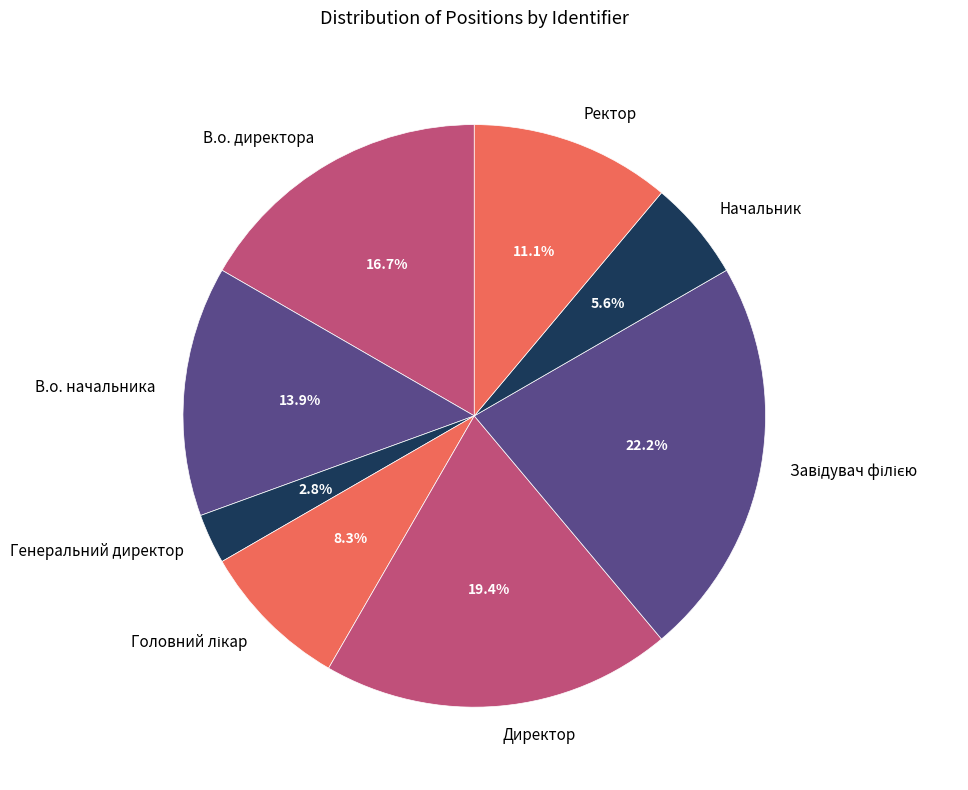

What is the smallest slice in the pie chart?

Генеральний директор